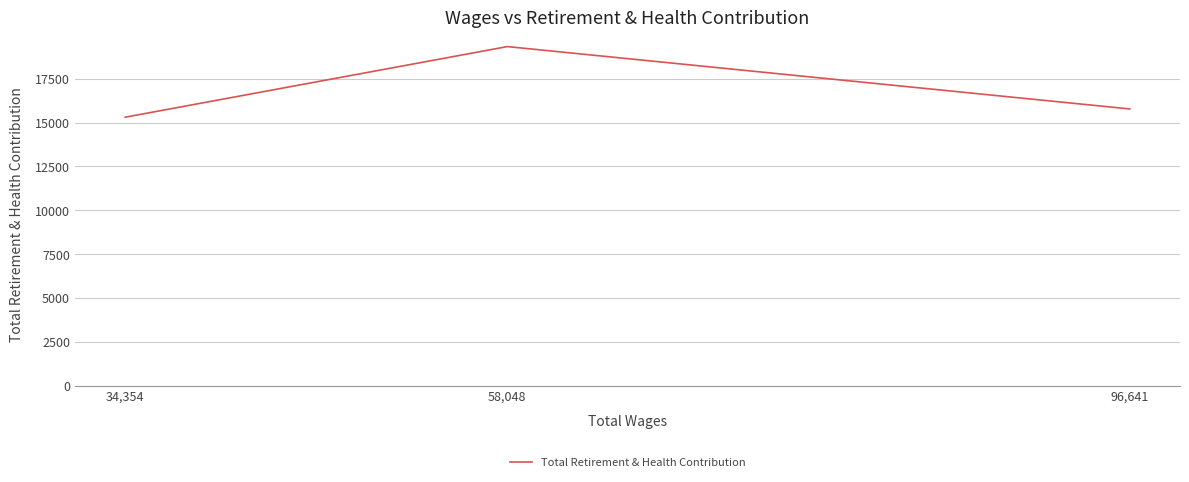

Rank the categories by value from highest to lowest.

58,048, 96,641, 34,354